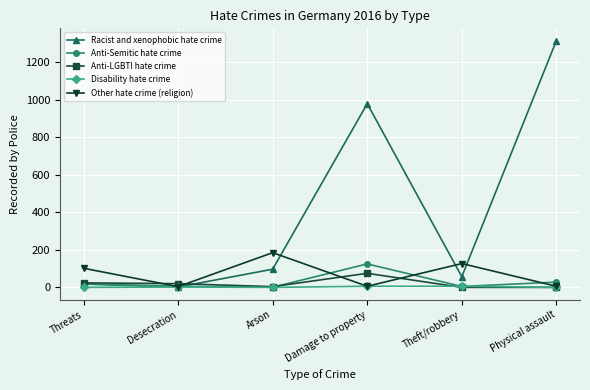

At which label is Racist and xenophobic hate crime closest to 658?

Damage to property